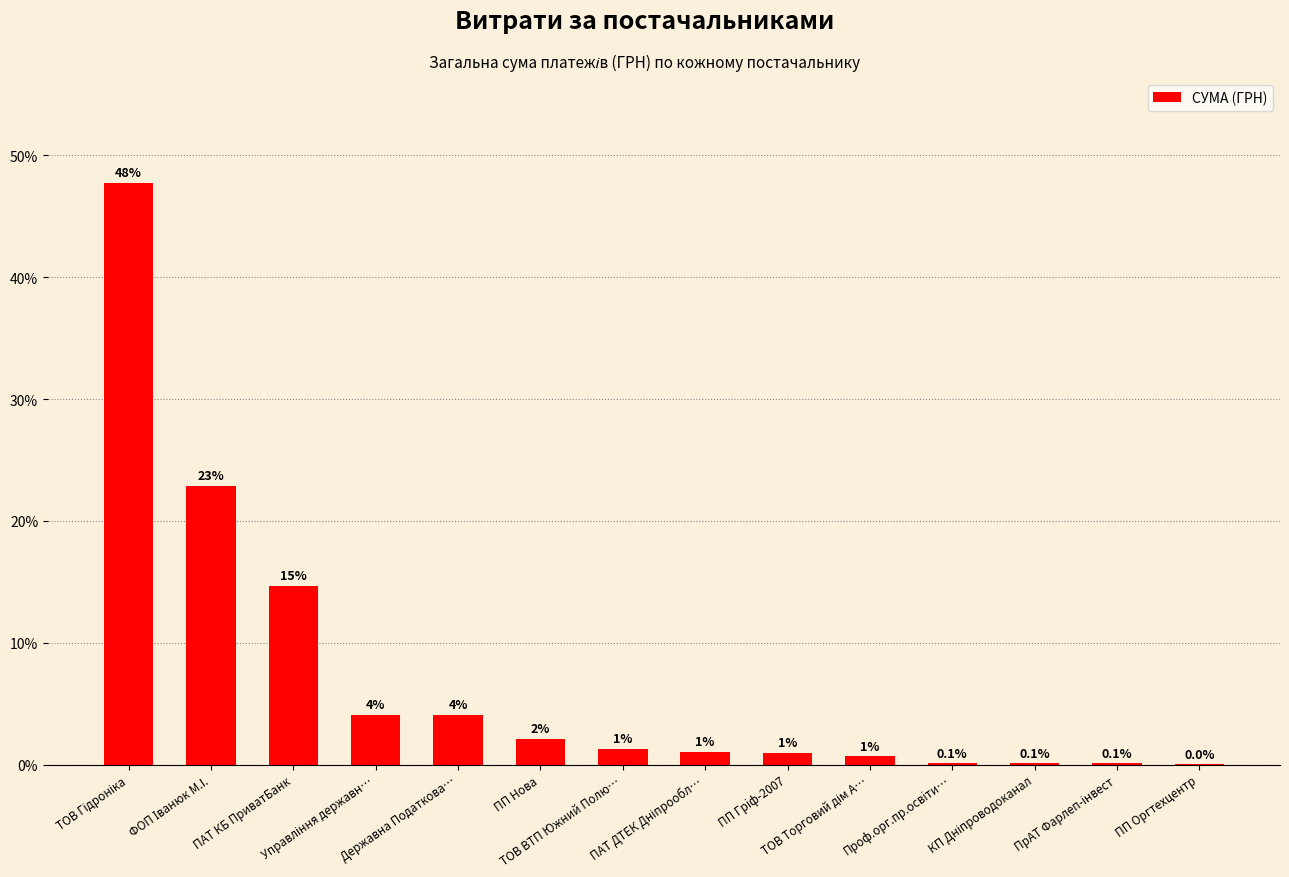

What is the sum of all values?

100.0